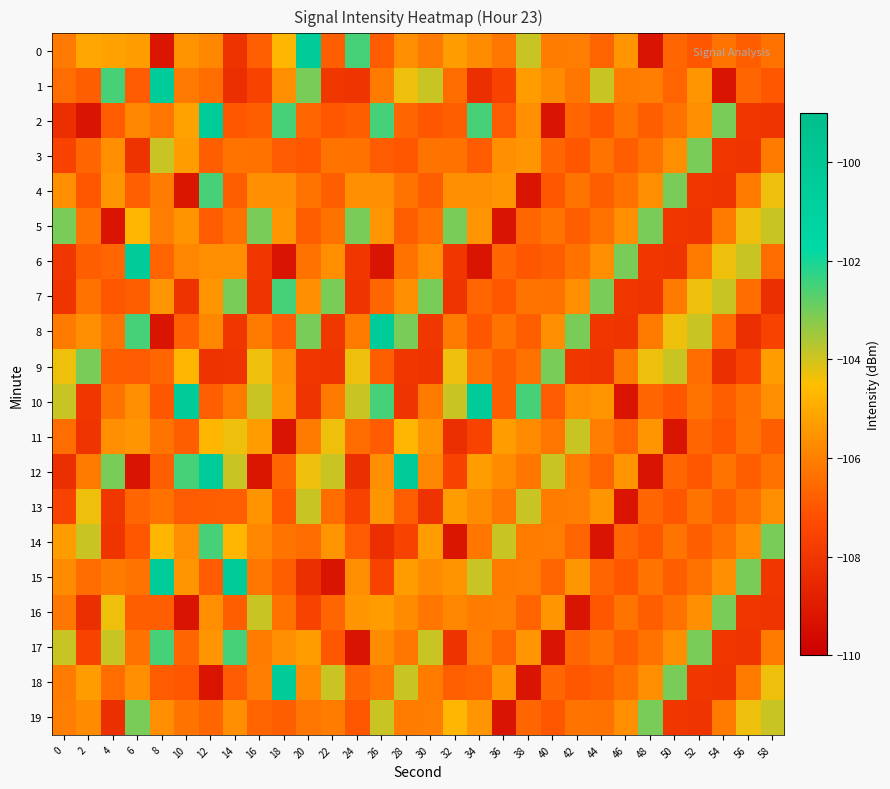

At 4, list the series in order from largest to smallest.

1, 12, 17, 16, 0, 4, 11, 3, 15, 8, 10, 18, 6, 9, 2, 7, 13, 14, 19, 5